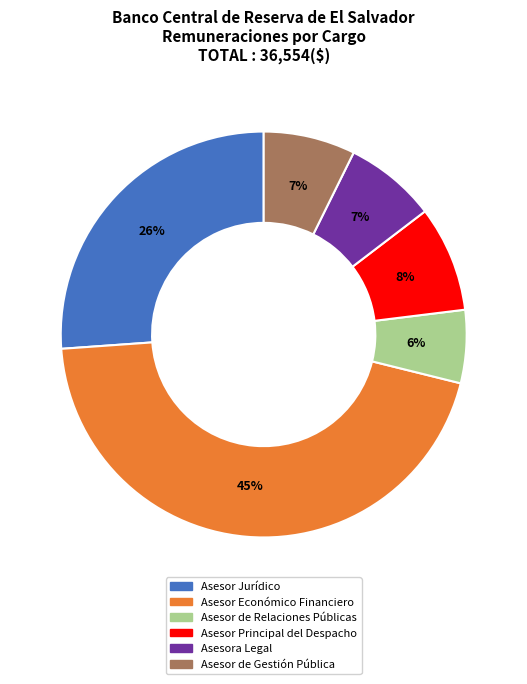

To the nearest percent, what portion does Asesor Económico Financiero represent?

45%